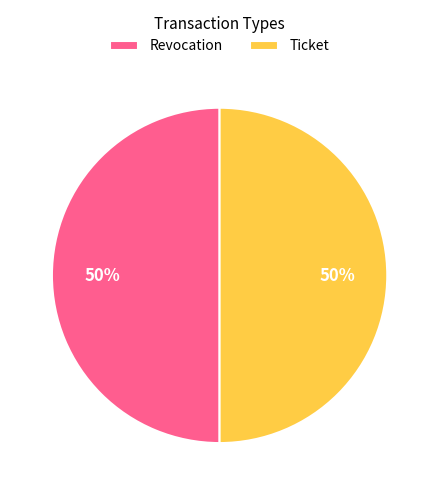

Is the sum of Revocation and Ticket greater than half?

Yes